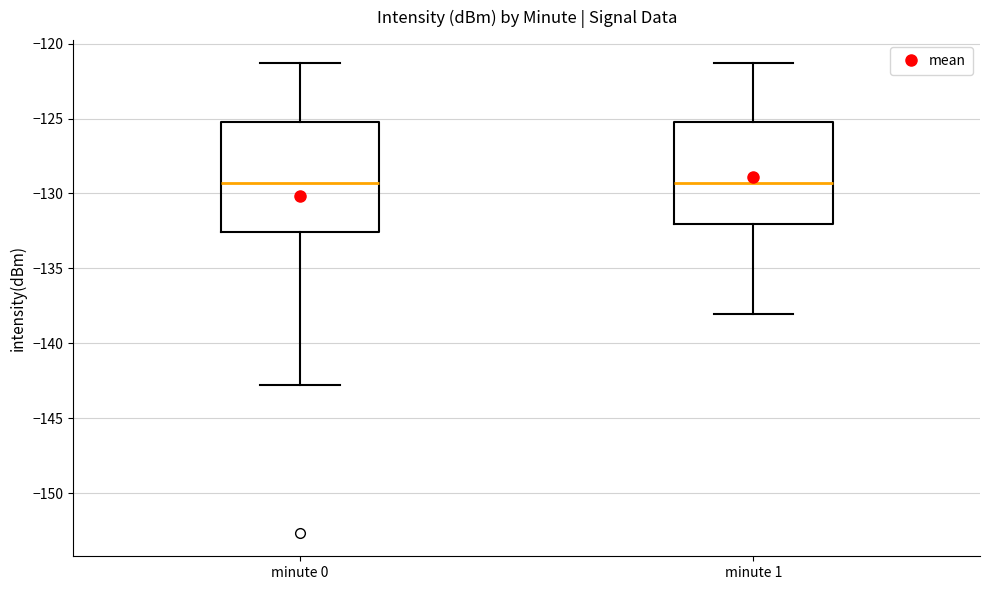

Where does the lower whisker of the box for minute 1 end on the y-axis? The values are not printed on the chart, so give them approximately, as read against the axis.

-138.0